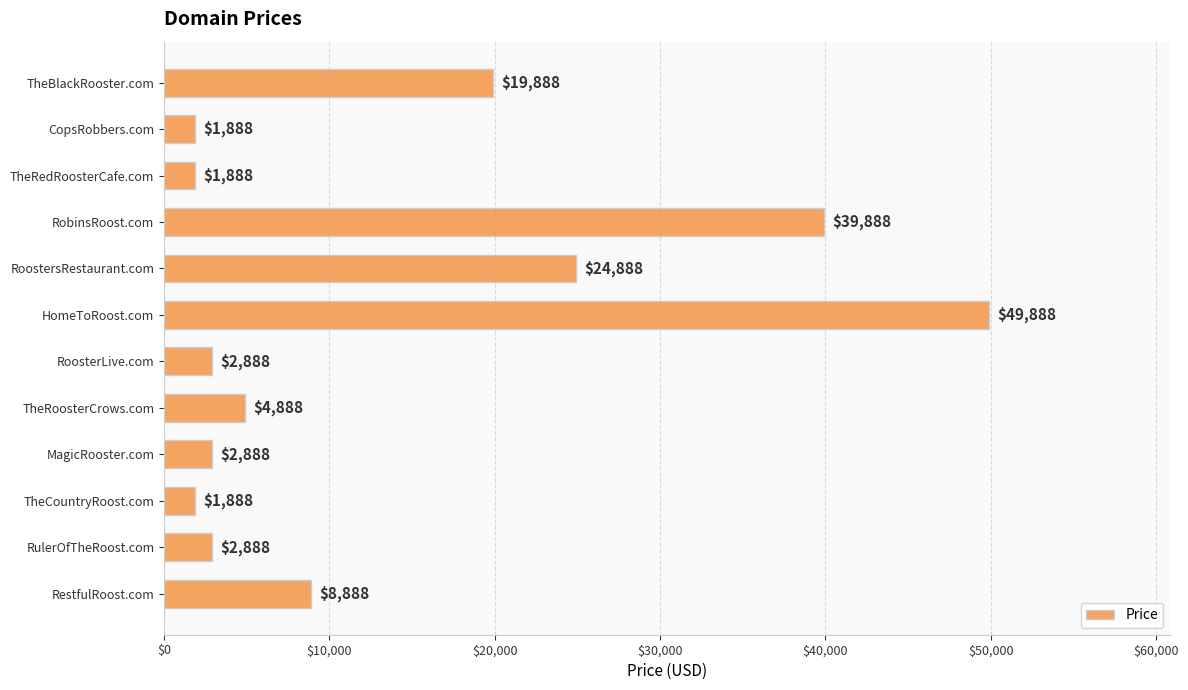

How many bars are there in total?

12